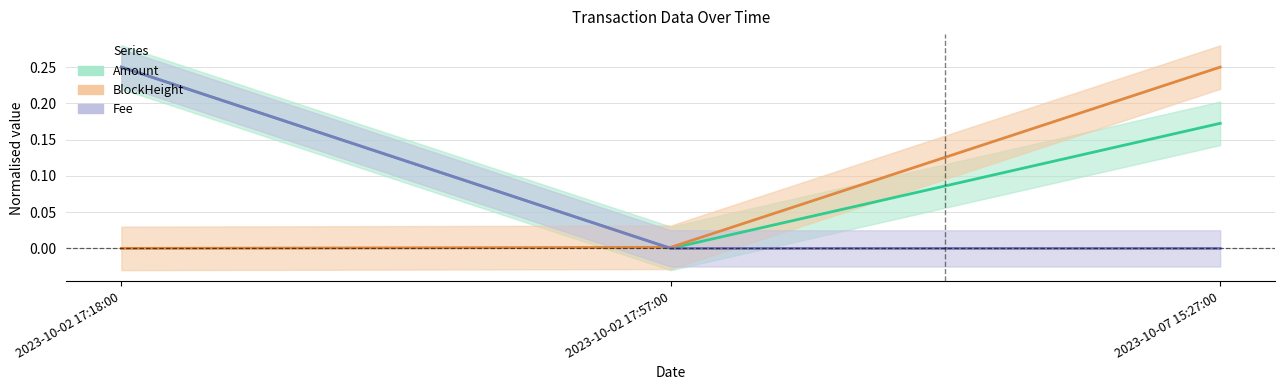

At which label is BlockHeight closest to 0?

2023-10-02 17:18:00